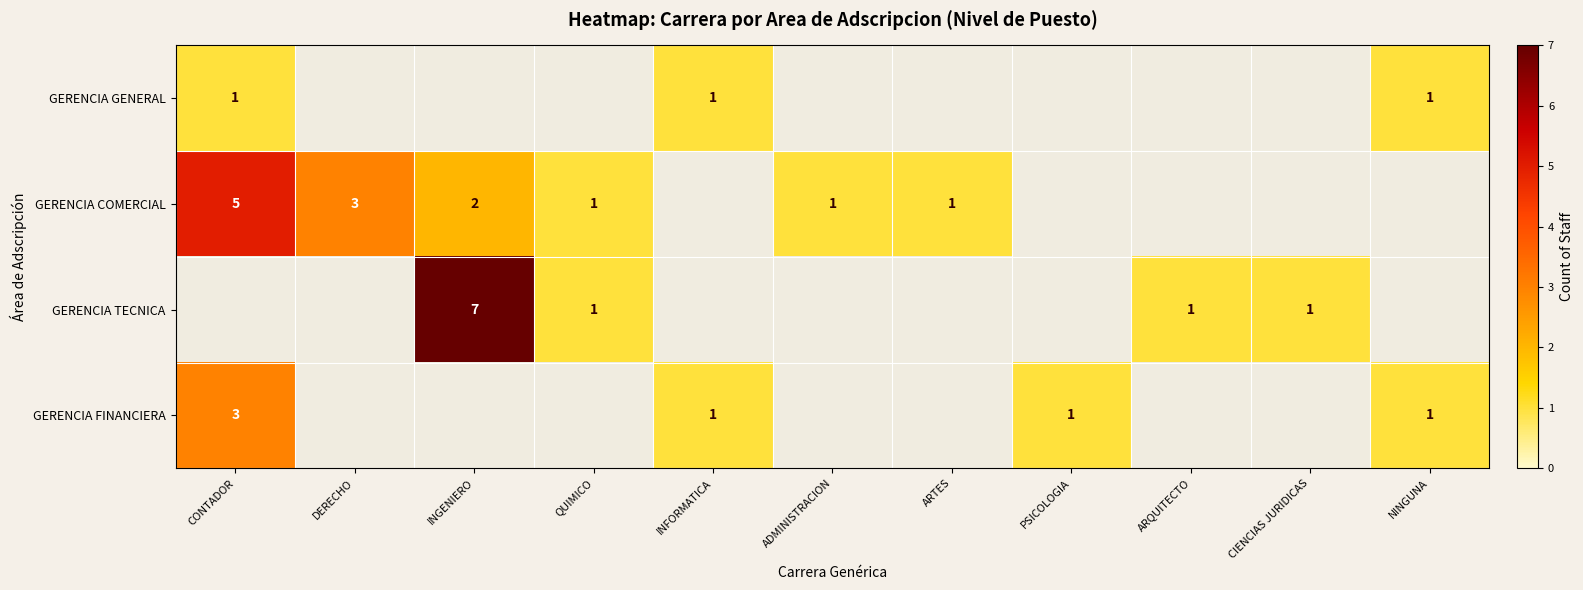

Between PSICOLOGIA and CONTADOR, which is larger?

CONTADOR